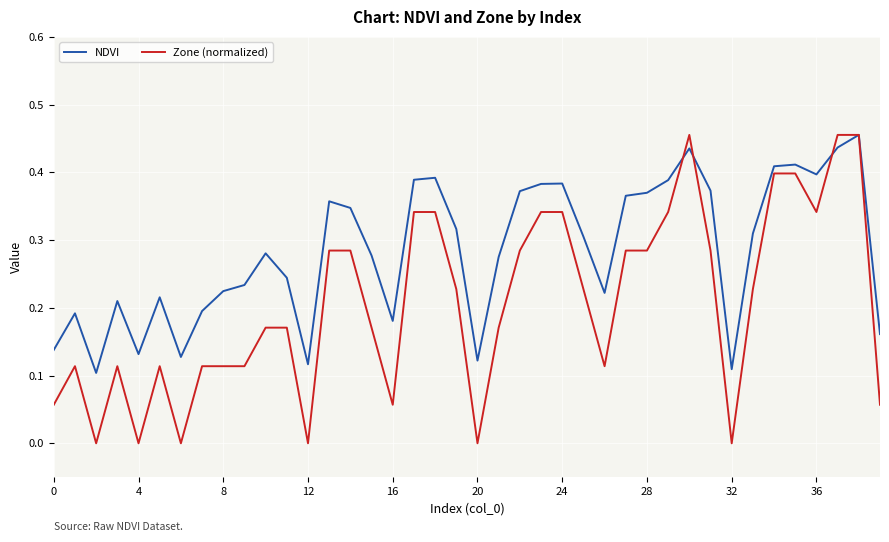

List the series in order of their overall mean, highest first.

NDVI, Zone (normalized)